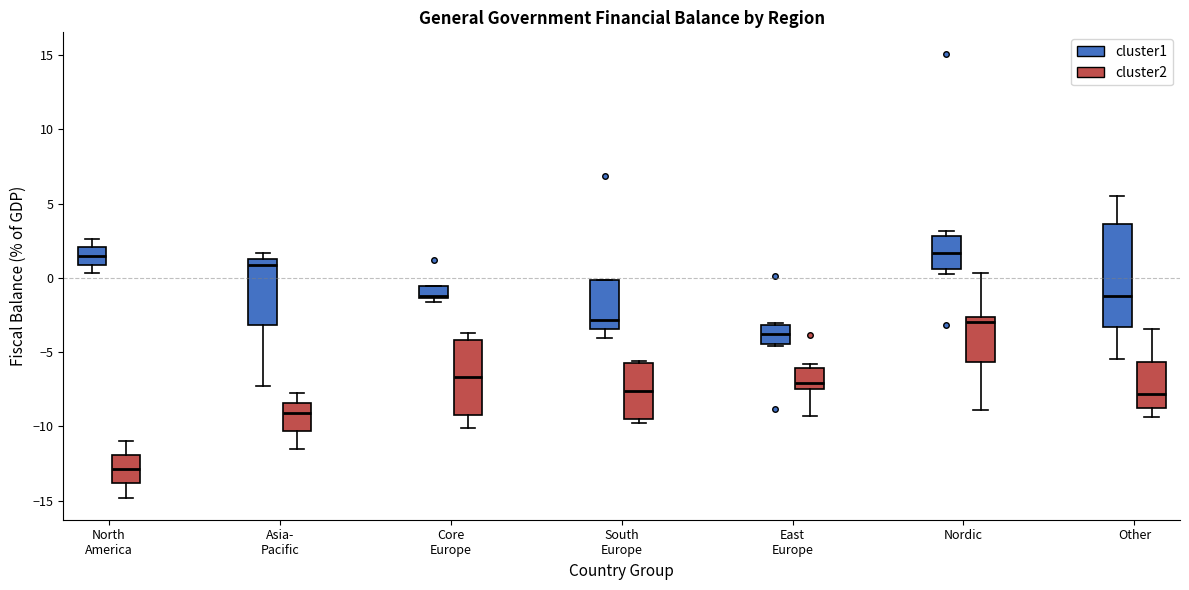

Reading left to right, transcribe this box plot: for each box, give where its median line is, the range the box spans, and where its two whiskers end, as read against the y-axis. The values are not printed on the chart, so give them approximately, as read against the axis.

North America (cluster1): median 1.5, box 1.0 to 2.0, whiskers 0.5 to 2.5
North America (cluster2): median -13.0, box -14.0 to -12.0, whiskers -15.0 to -11.0
Asia- Pacific (cluster1): median 1.0, box -3.0 to 1.5, whiskers -7.5 to 1.5 (just above the box's upper edge)
Asia- Pacific (cluster2): median -9.0, box -10.5 to -8.5, whiskers -11.5 to -7.5
Core Europe (cluster1): median -1.0, box -1.5 to -0.5, whiskers -1.5 (just below the box's lower edge) to -0.5
Core Europe (cluster2): median -6.5, box -9.0 to -4.0, whiskers -10.0 to -3.5
South Europe (cluster1): median -3.0, box -3.5 to 0.0, whiskers -4.0 to 0.0
South Europe (cluster2): median -7.5, box -9.5 to -6.0, whiskers -10.0 to -5.5
East Europe (cluster1): median -4.0, box -4.5 to -3.0, whiskers -4.5 (just below the box's lower edge) to -3.0
East Europe (cluster2): median -7.0, box -7.5 to -6.0, whiskers -9.5 to -6.0 (just above the box's upper edge)
Nordic (cluster1): median 1.5, box 0.5 to 3.0, whiskers 0.5 (just below the box's lower edge) to 3.0 (just above the box's upper edge)
Nordic (cluster2): median -3.0, box -5.5 to -2.5, whiskers -9.0 to 0.5
Other (cluster1): median -1.0, box -3.5 to 3.5, whiskers -5.5 to 5.5
Other (cluster2): median -8.0, box -8.5 to -5.5, whiskers -9.5 to -3.5